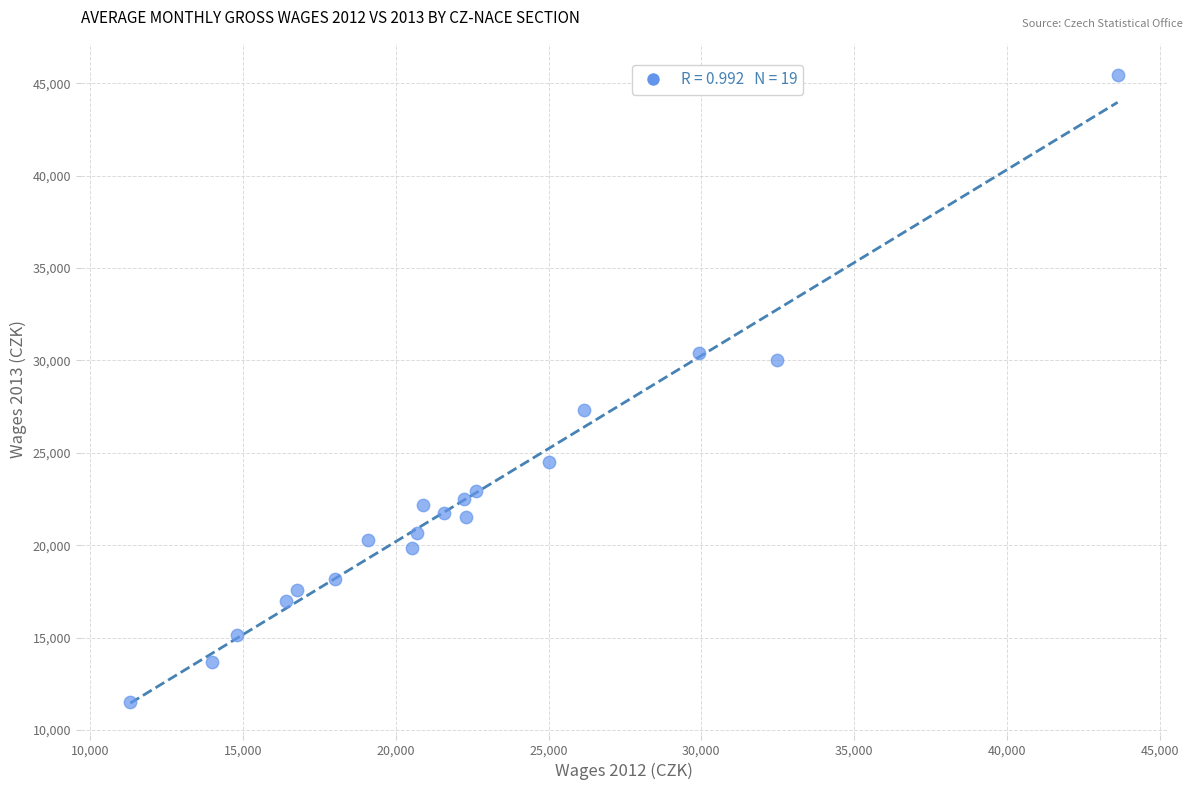

What is the range of X values (max minus min)?

32311